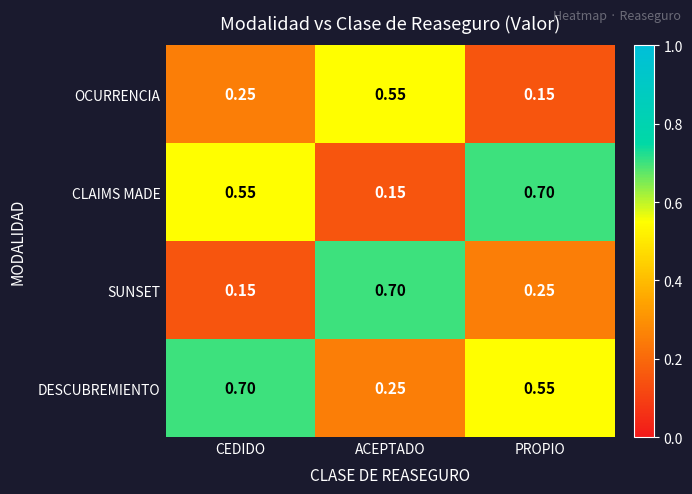

Which series changed the most between CEDIDO and ACEPTADO?

SUNSET